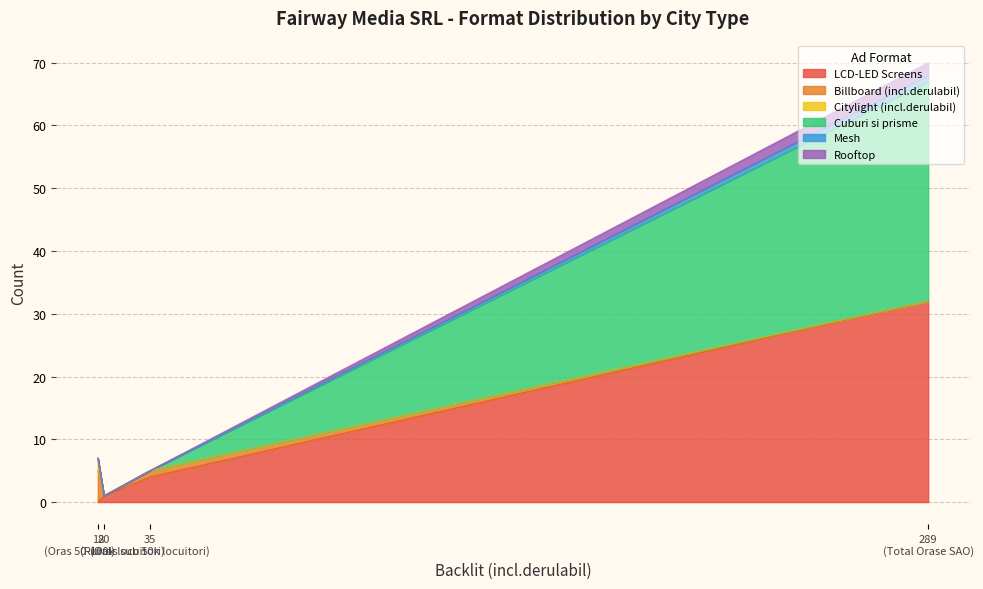

How many lines are shown in the chart?

6